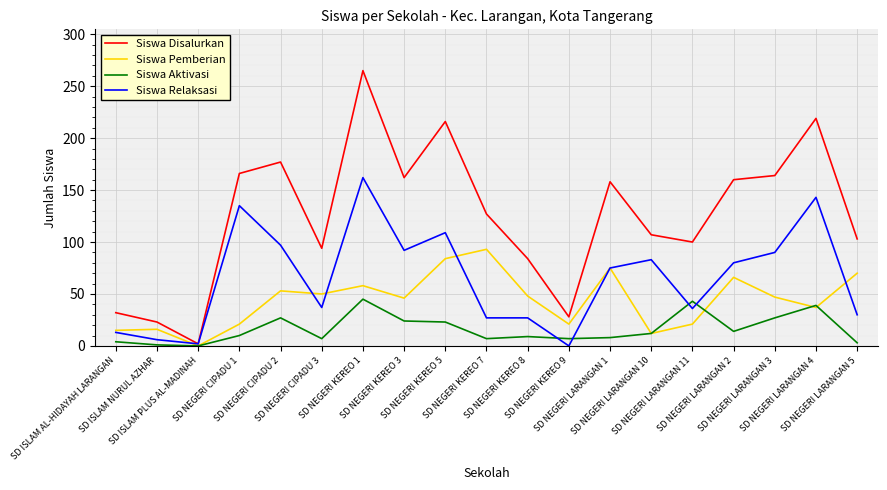

Which series has the largest range (max minus min)?

Siswa Disalurkan